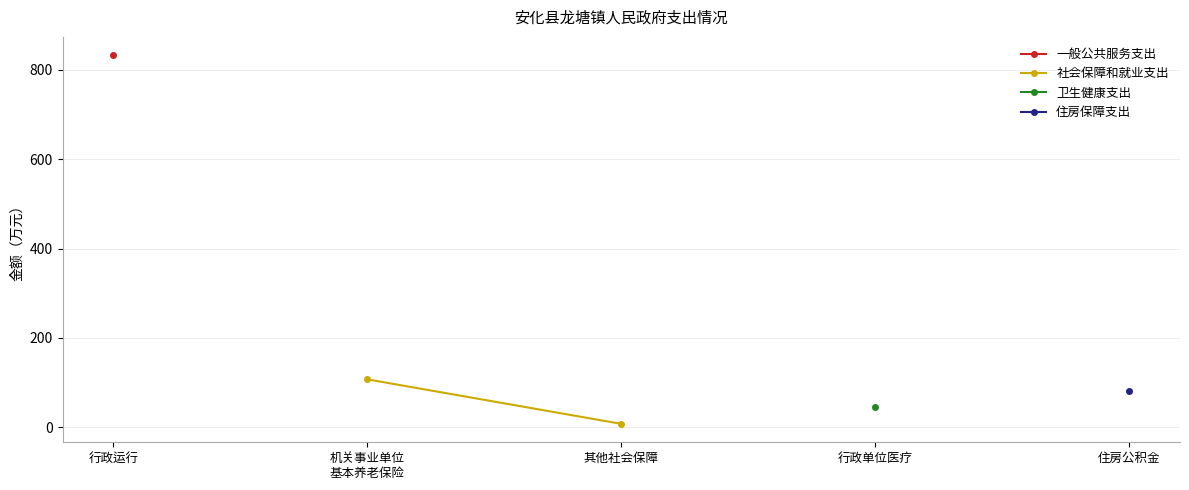

True or false: 社会保障和就业支出 has more than 1 interior local peaks.

False